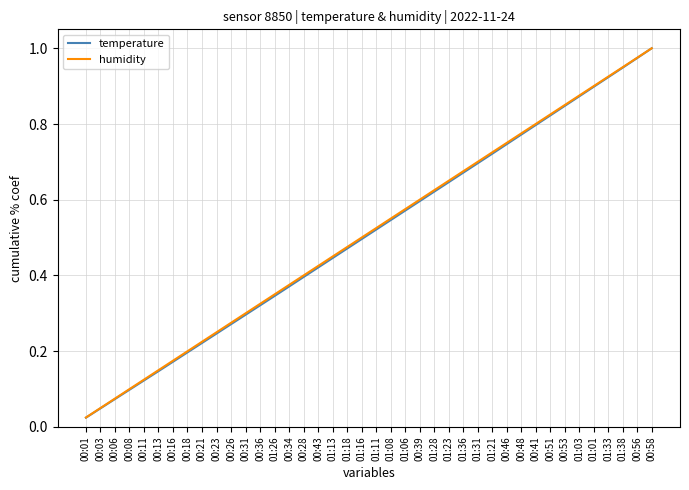

What position from the left is 00:21?

9